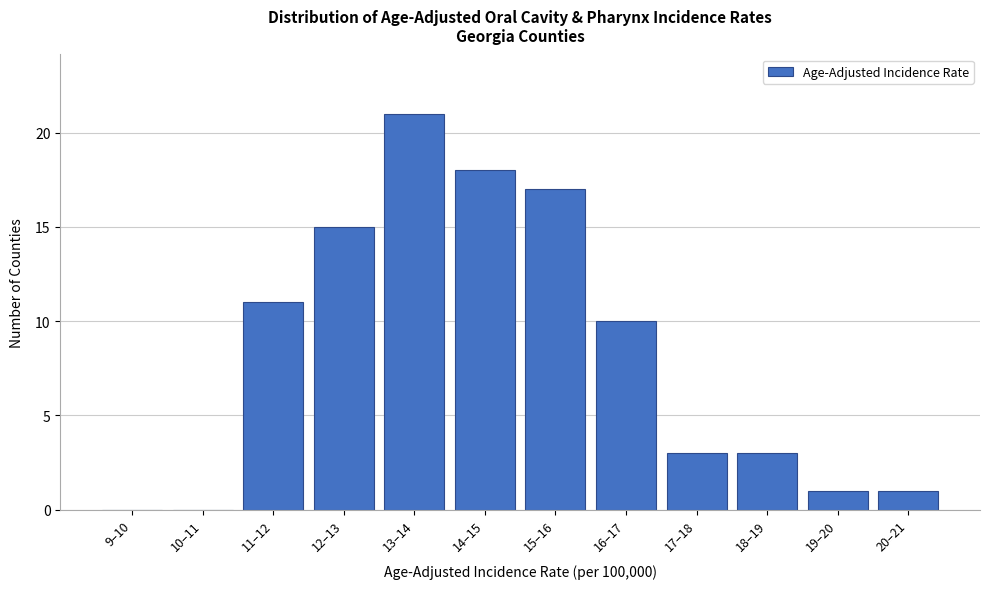

Reading left to right, list all the values displayed in this chart.

9–10=0	10–11=0	11–12=11	12–13=15	13–14=21	14–15=18	15–16=17	16–17=10	17–18=3	18–19=3	19–20=1	20–21=1